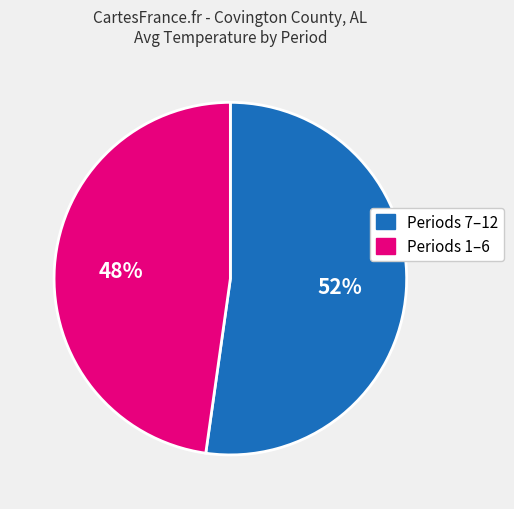

Is it true that Periods 1–6 is 38% of the pie?

False